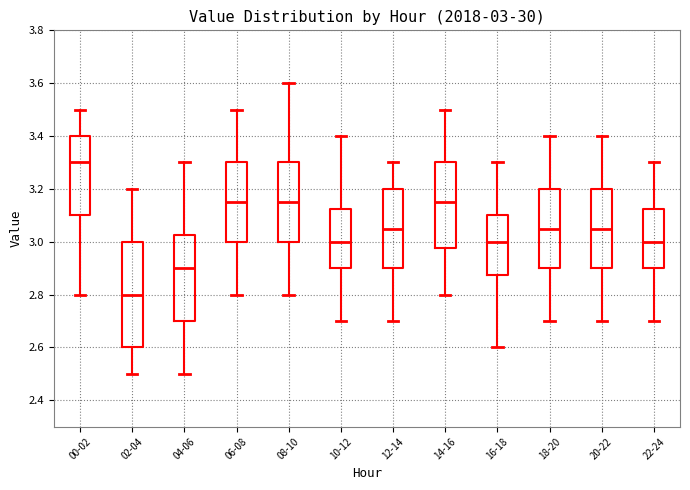

Which box has the lowest median line?

02-04